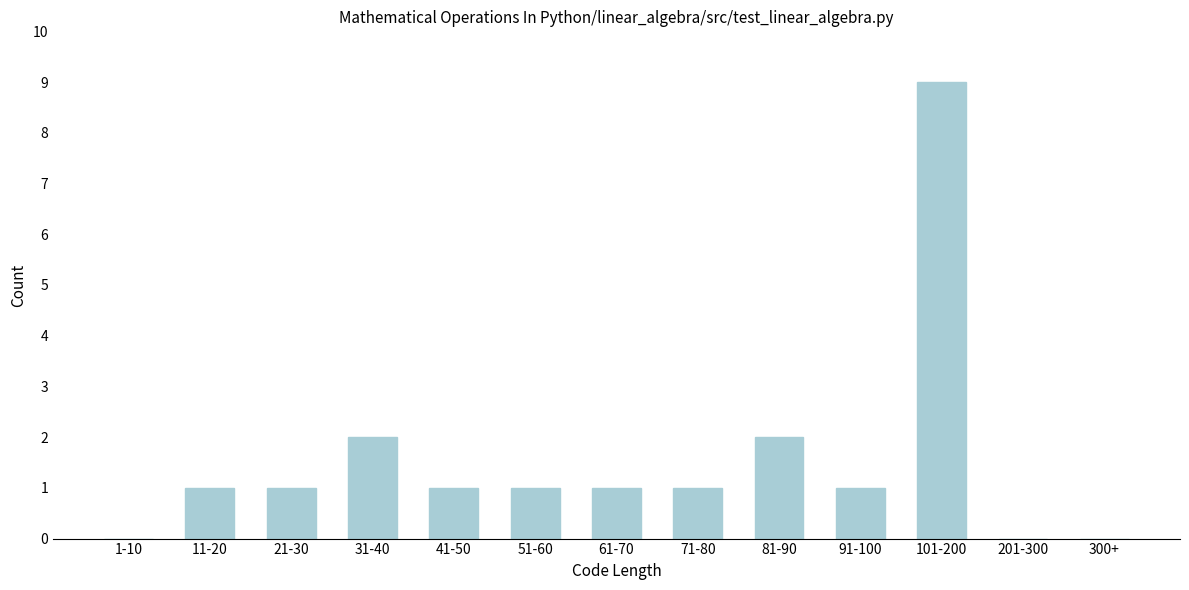

Reading left to right, what are all the values shown in this chart?

1-10=0	11-20=1	21-30=1	31-40=2	41-50=1	51-60=1	61-70=1	71-80=1	81-90=2	91-100=1	101-200=9	201-300=0	300+=0